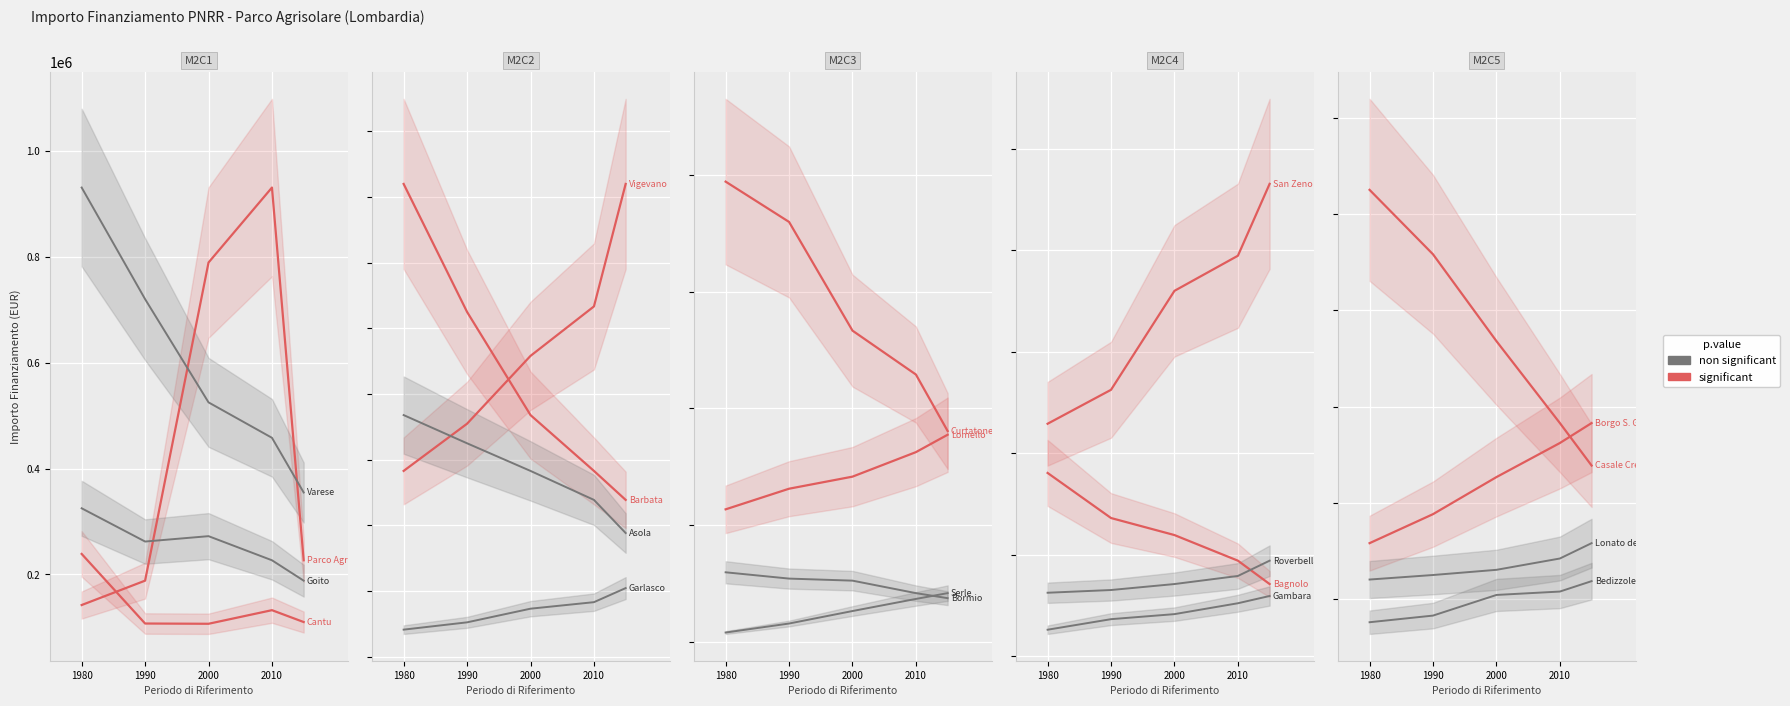

What is the value of the non significant point at the 5th from the left?

118800.0